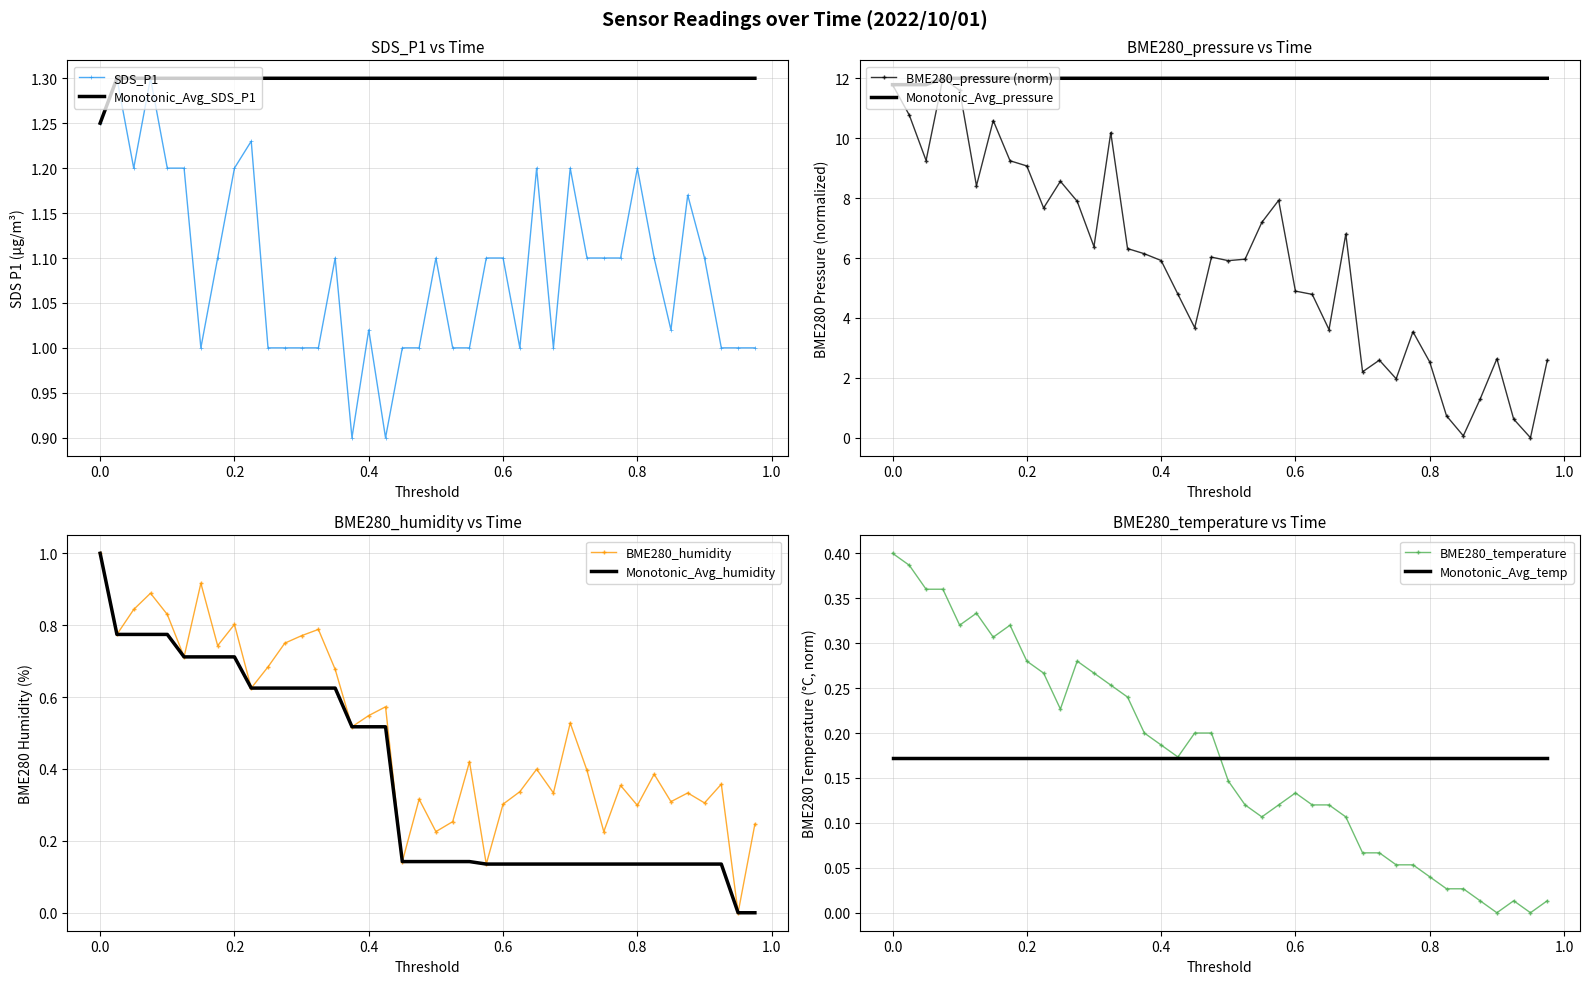

The value of SDS_P1 at 0.8 is 0.8. True or false?

False